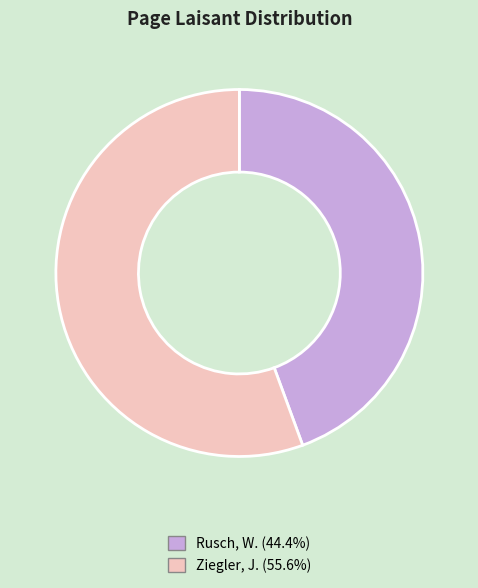

What is the smallest slice in the pie chart?

Rusch, W.